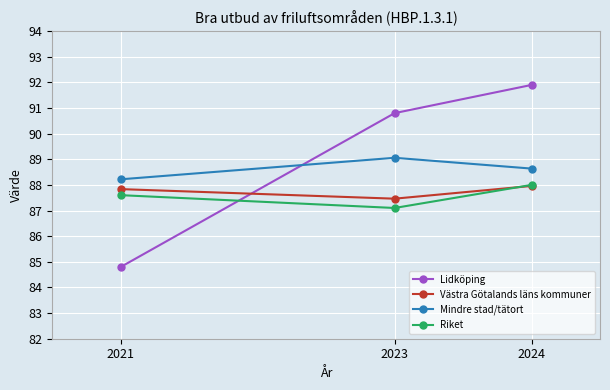

What value does the Mindre stad/tätort series have at 2024?

88.6